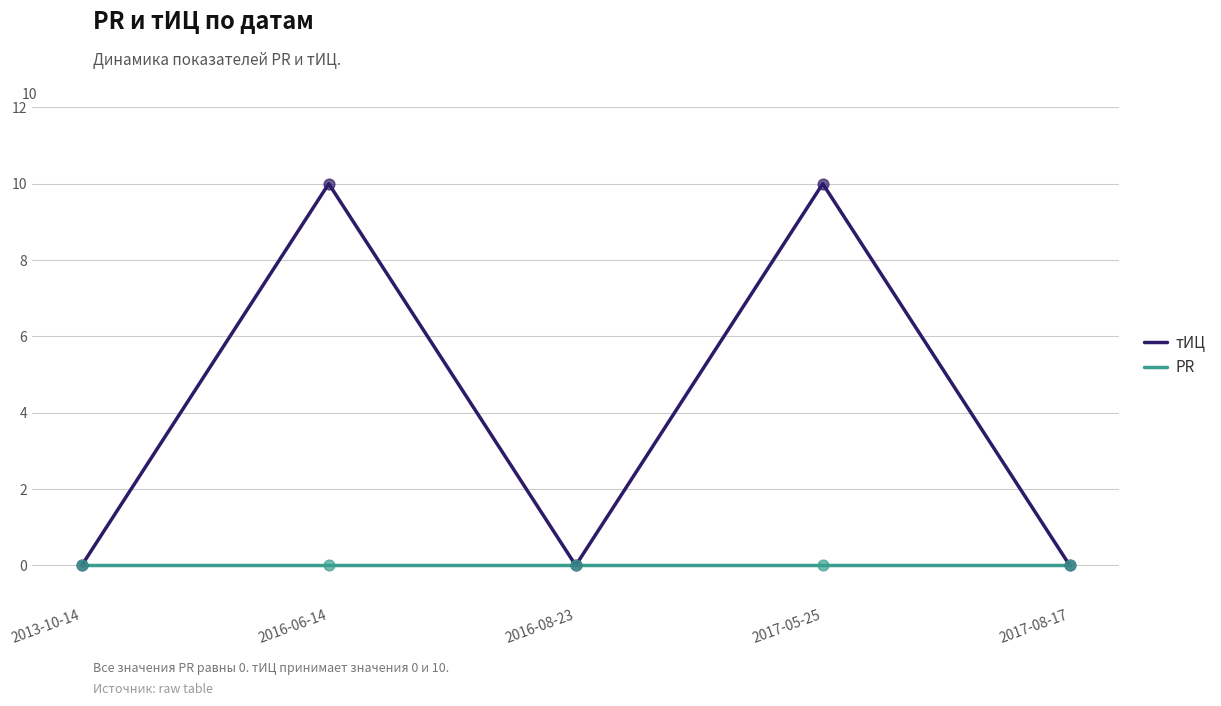

What are all the series names shown in the legend?

тИЦ, PR